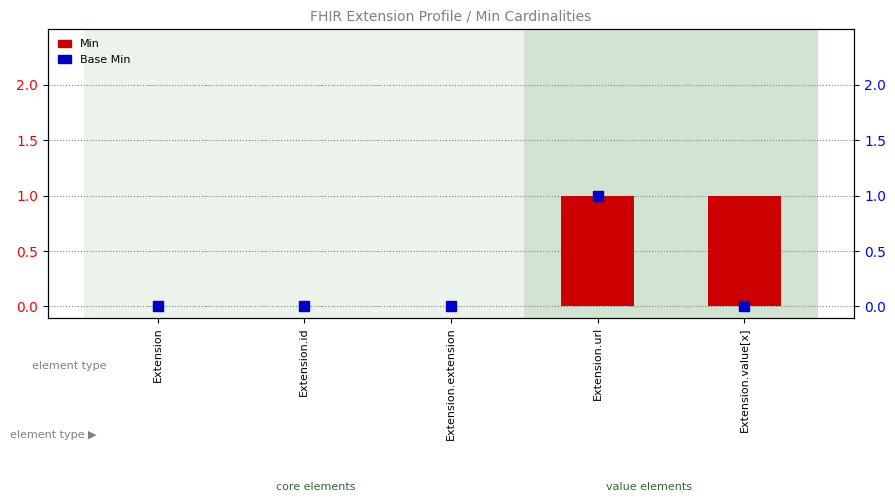

At how many categories does at least one series exceed 0?

2